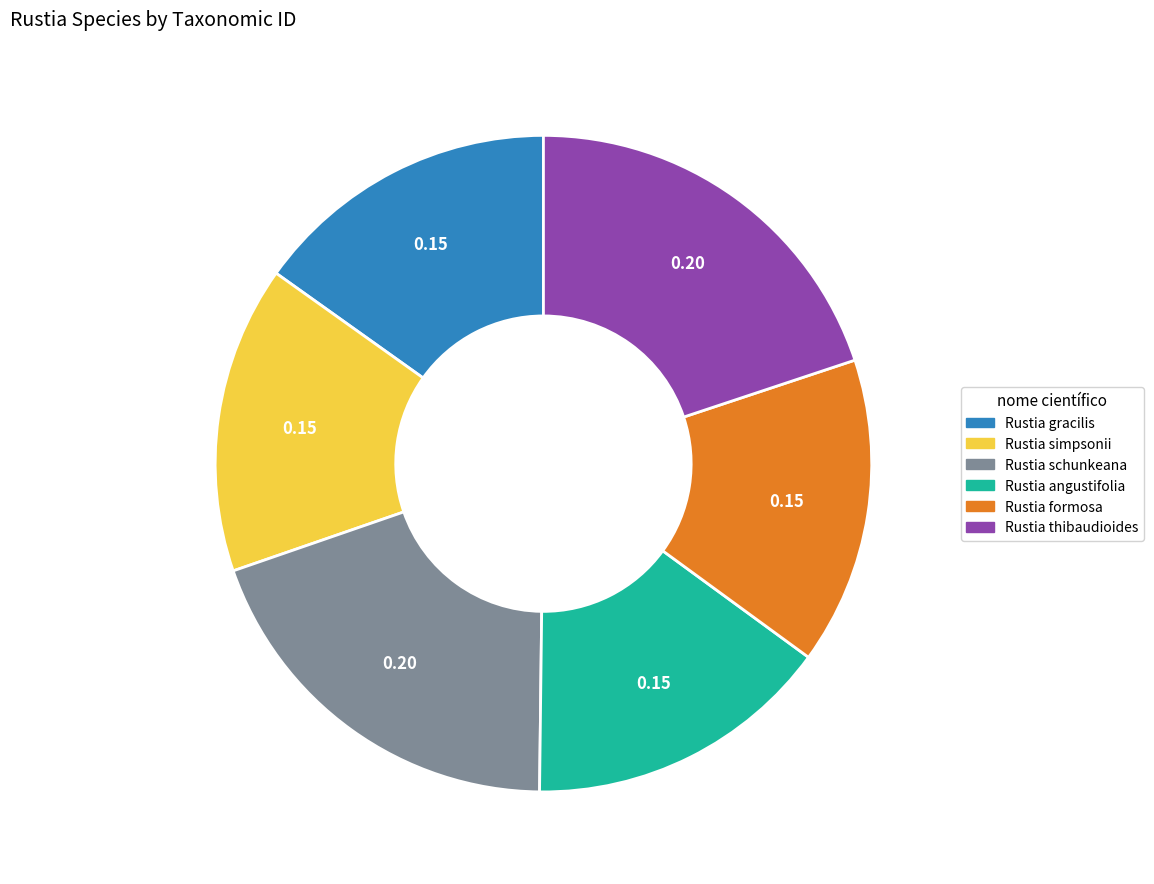

What is the ratio of the value at Rustia formosa to the value at Rustia gracilis?

1.0